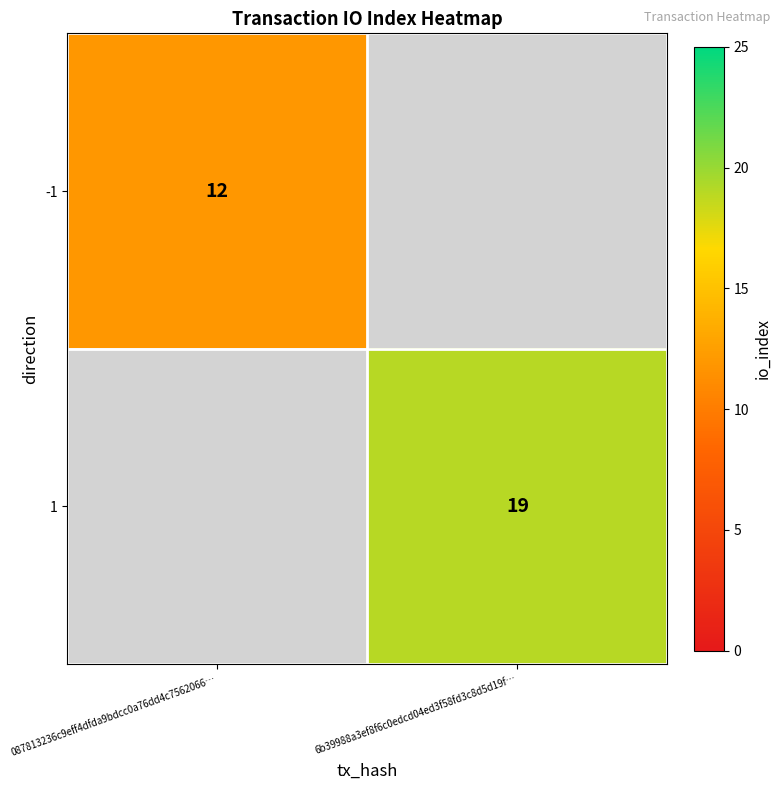

True or false: 1 has a value of 19 at 6b39988a3ef8f6c0edcd04ed3f58fd3c8d5d19f….

True